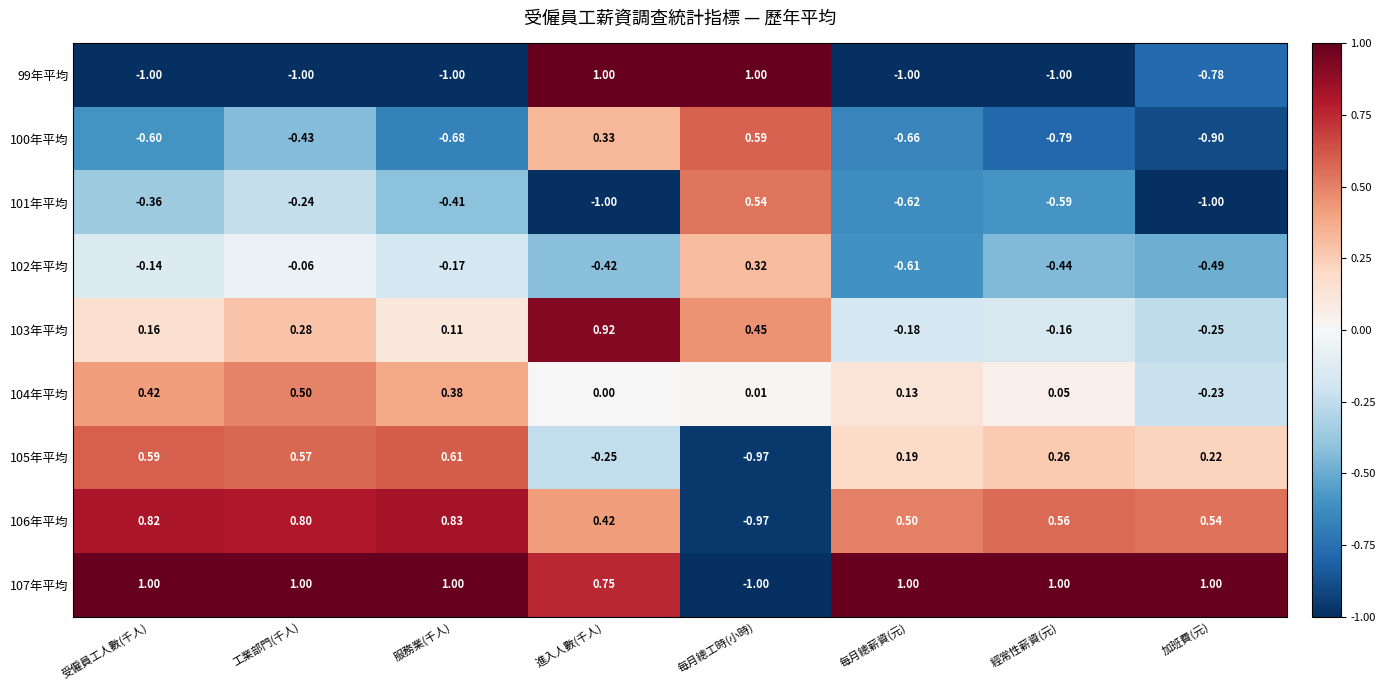

Where is 105年平均 nearest to the value 0?

每月總薪資(元)